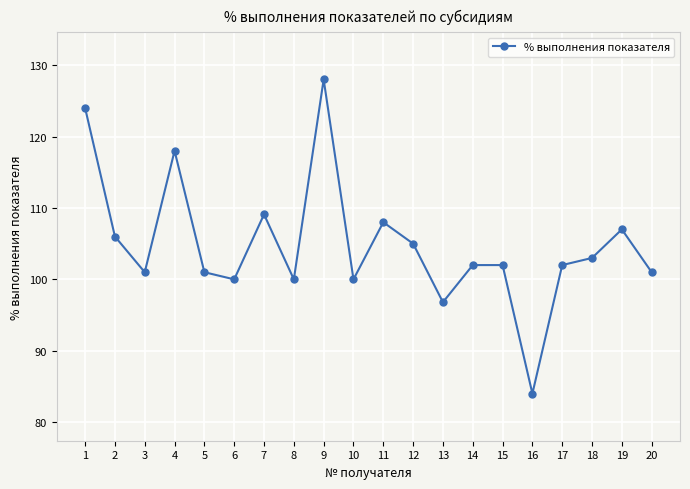

At which category does the data reach its first local peak?

4